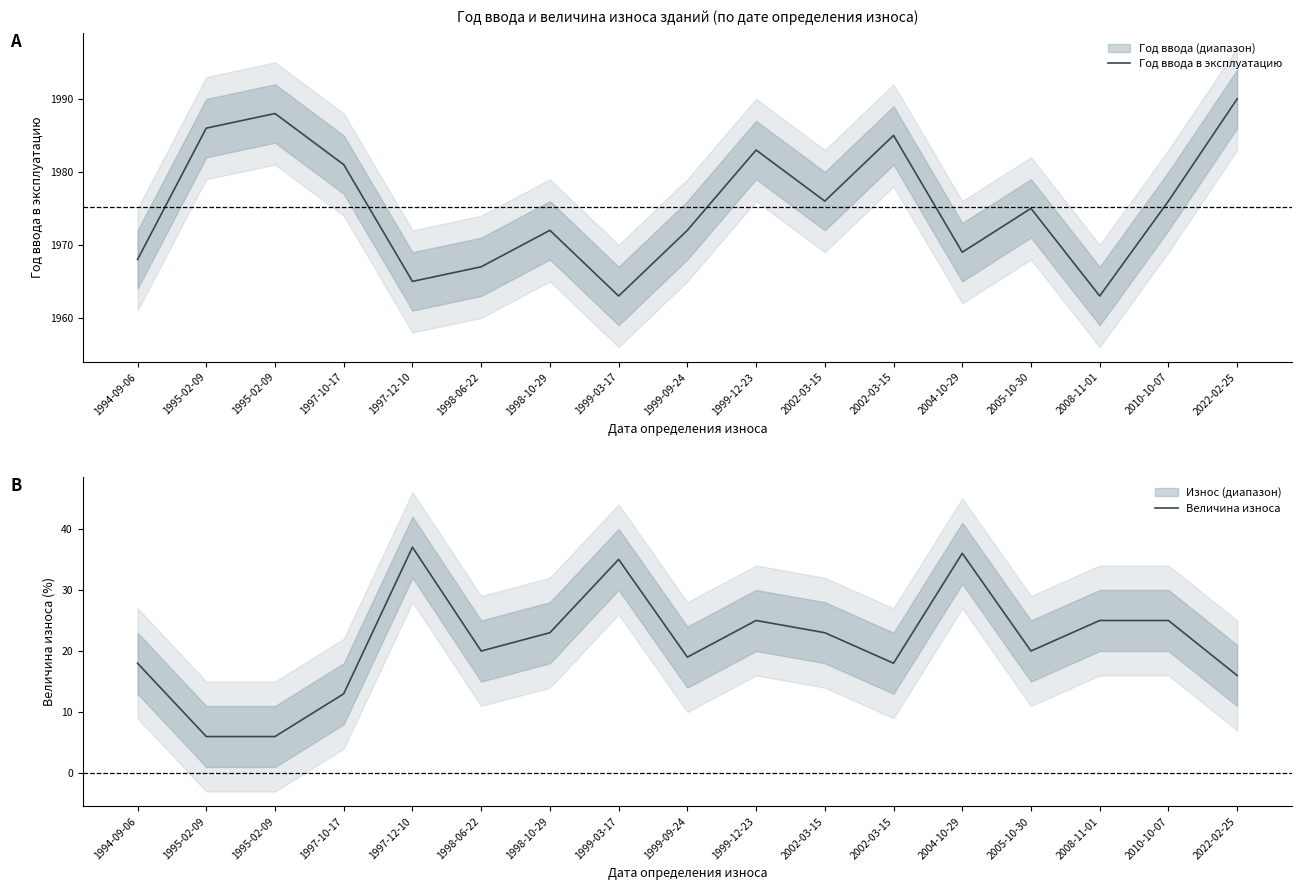

Count the number of data series in this chart.

2